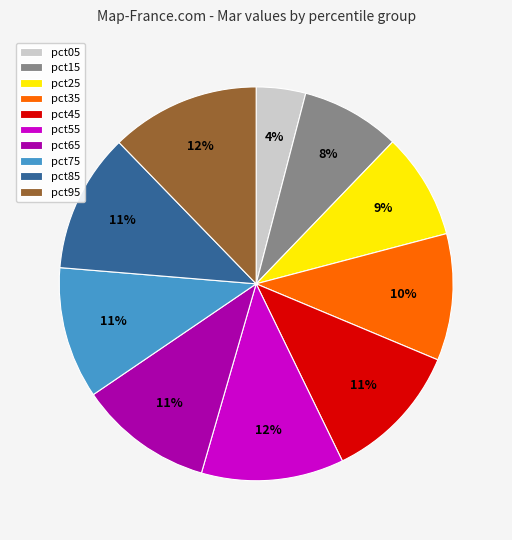

Count the number of slices in the pie.

10